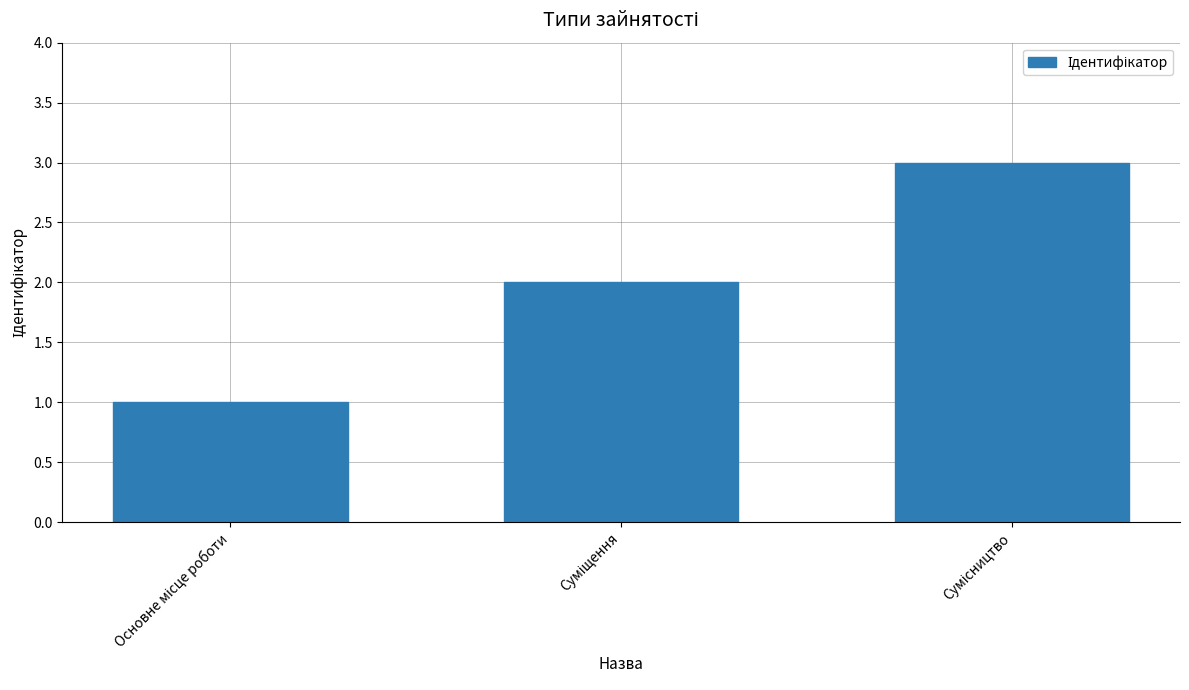

Count the values in the range 1 to 3.

3